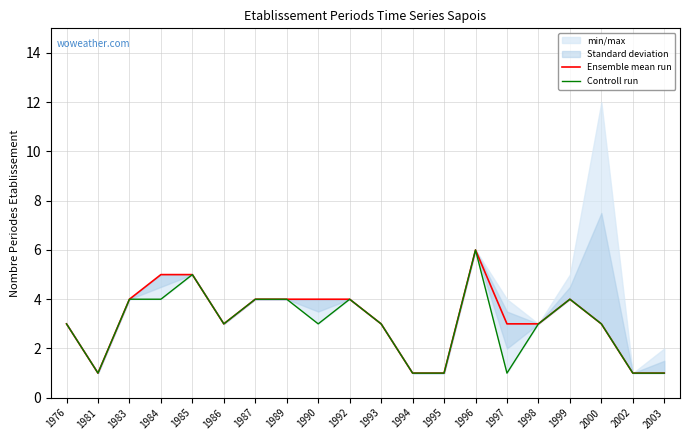

Is this an area chart (filled region under the line)?

No